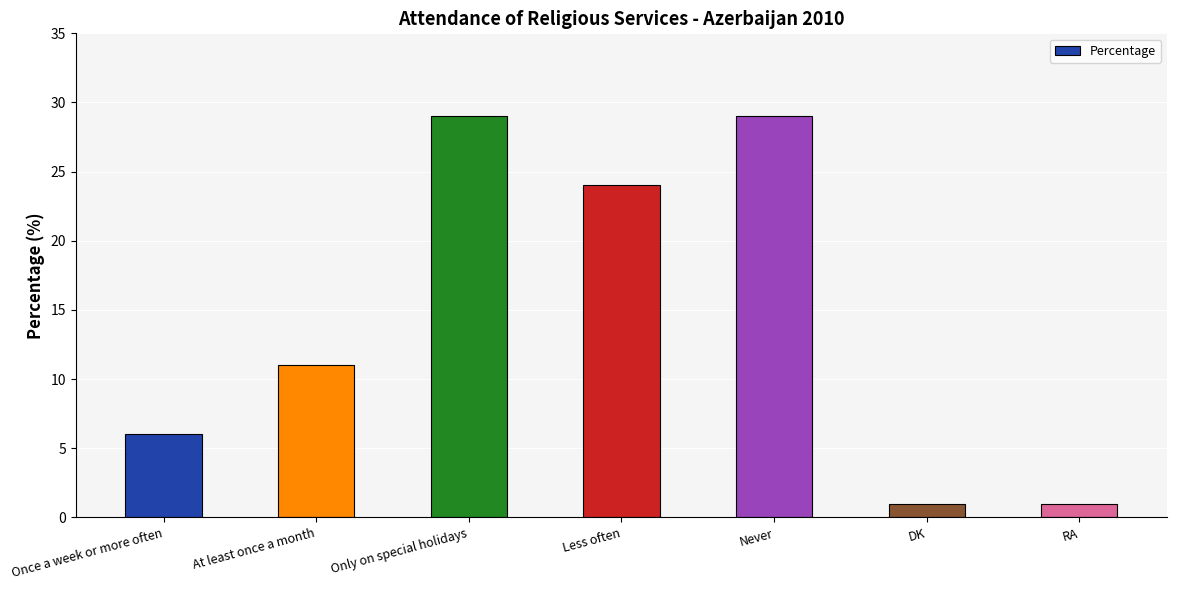

What is the greatest value displayed?

29